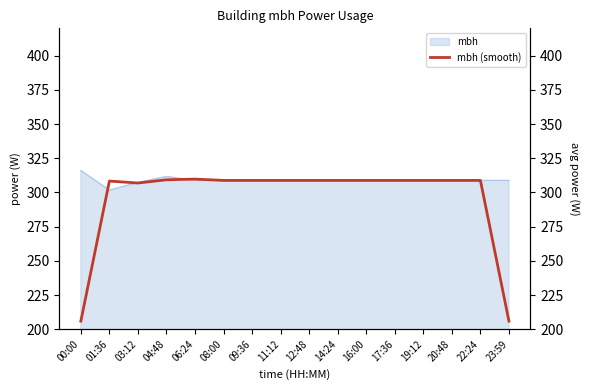

Read the value at 06:24.

309.8